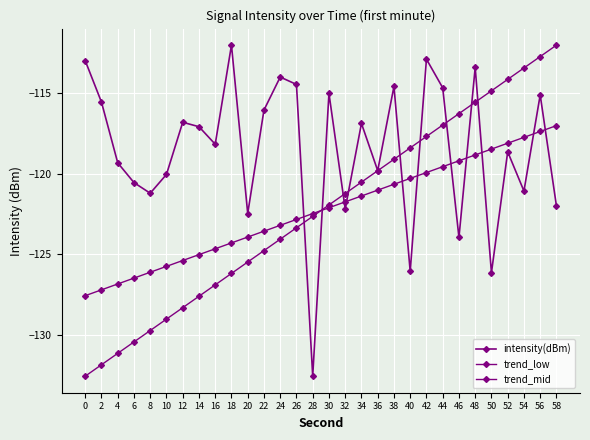

In intensity(dBm), how many points are lower than both neighbors (excluding endpoints)?

10